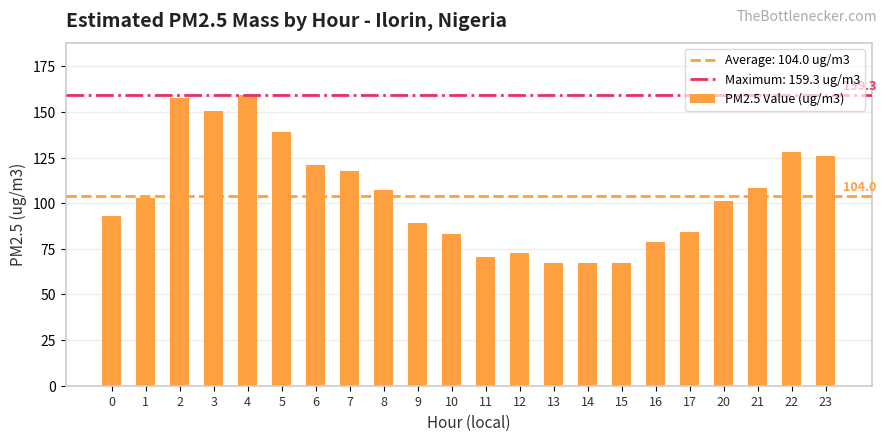

What is the approximate value at 5?

138.9